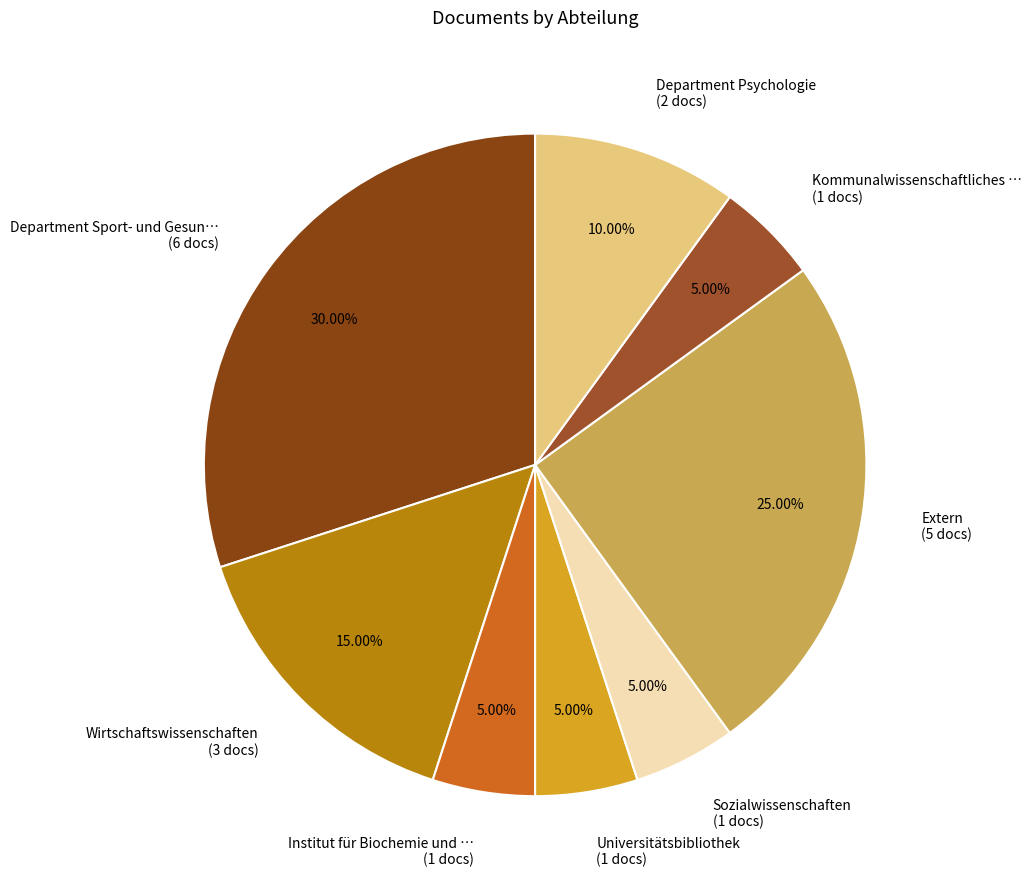

Is the sum of Extern (5 docs) and Universitätsbibliothek (1 docs) greater than half?

No